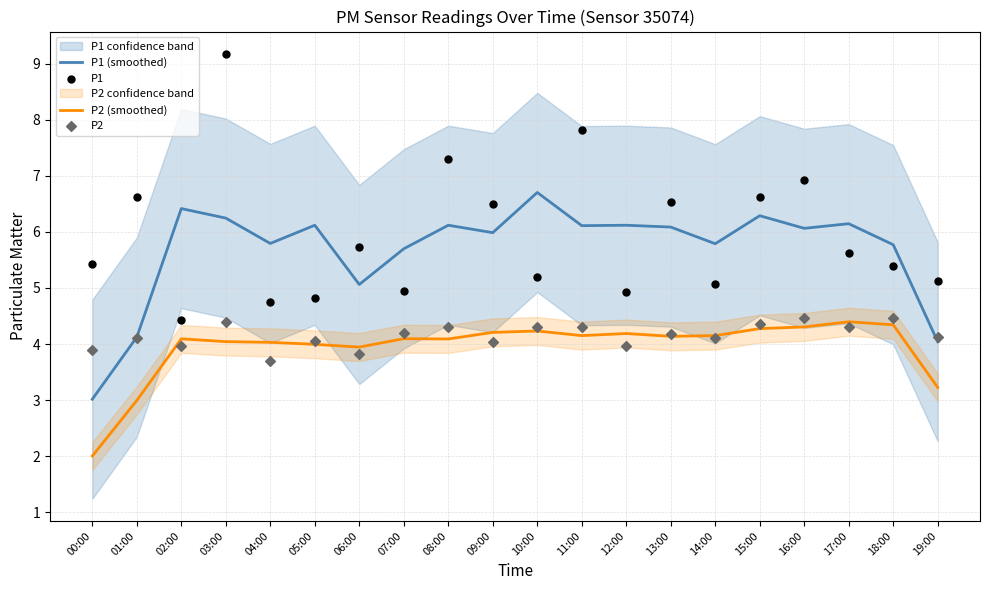

What is the total value across all series at 07:00?

18.9